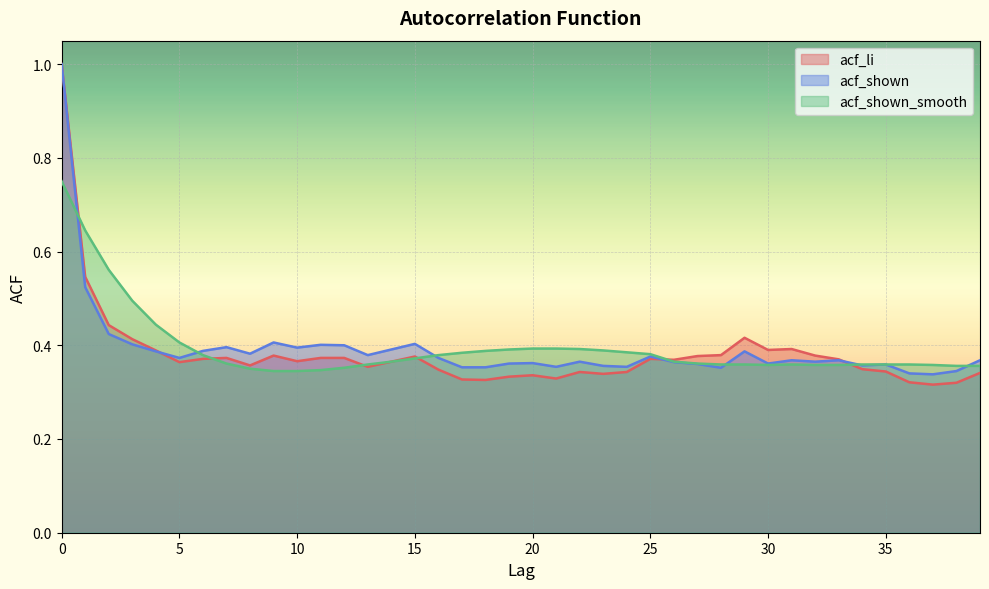

What is the total value across all series at 38?

1.0